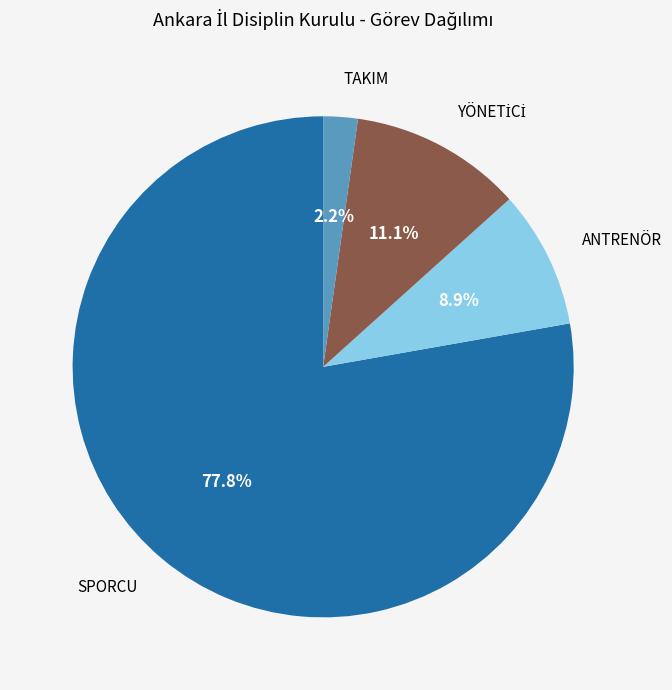

What portion of the pie excludes TAKIM?

97.8%